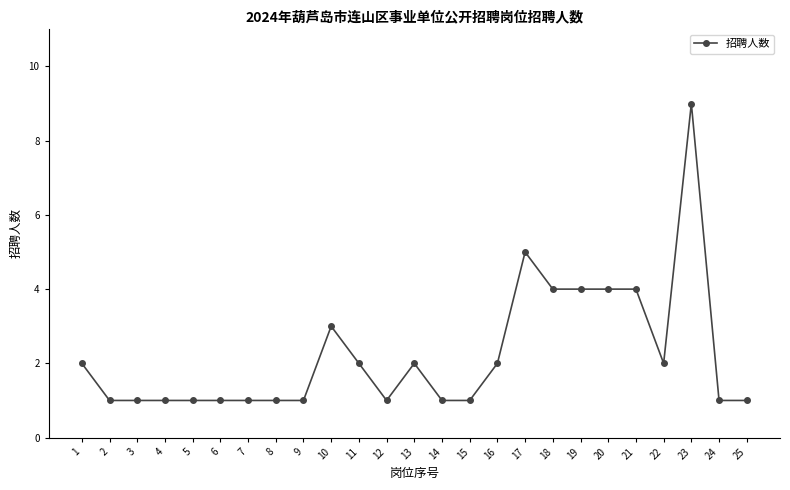

True or false: the data shows 3 at 16.

False